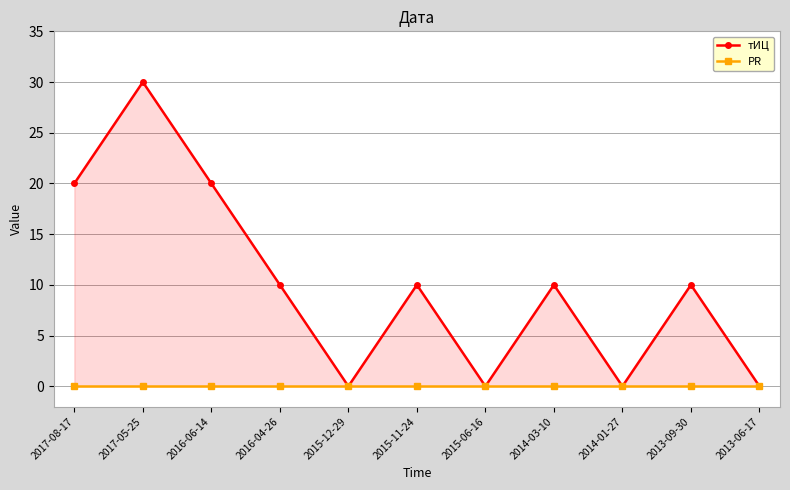

At how many categories does at least one series exceed 6?

7